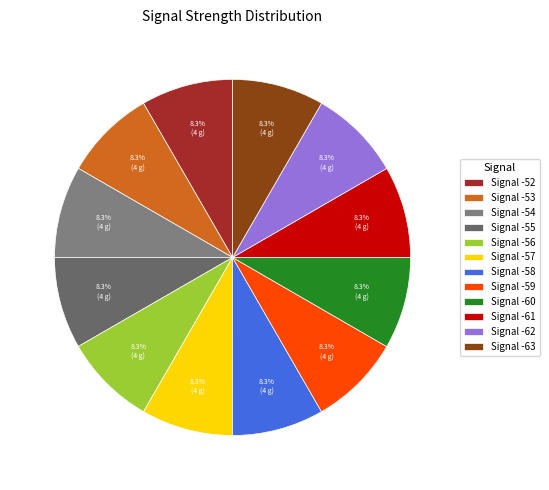

To the nearest percent, what is the average slice percentage?

8%